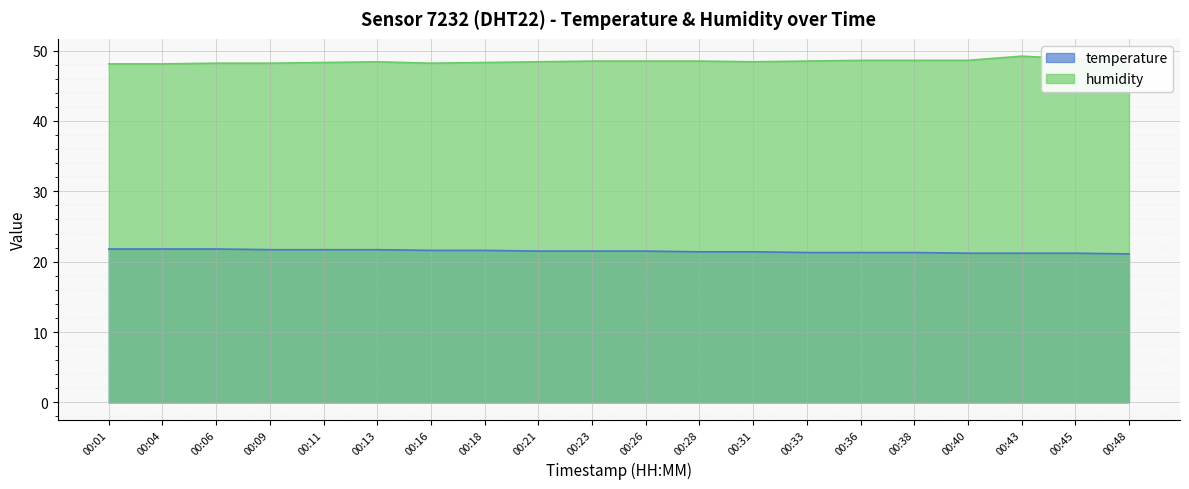

True or false: humidity and temperature cross at least once.

False